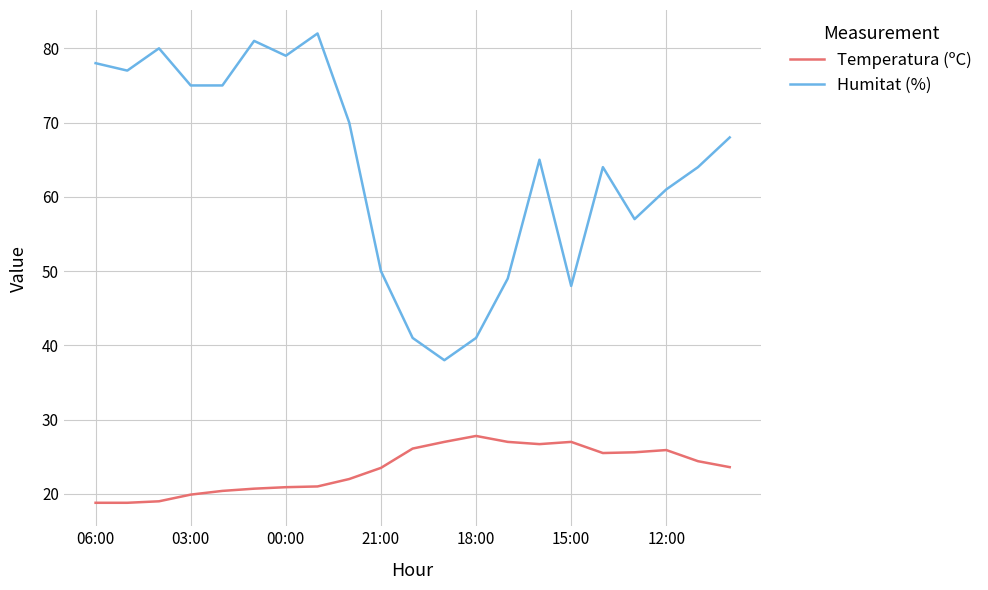

Which series has the largest total across all categories?

Humitat (%)